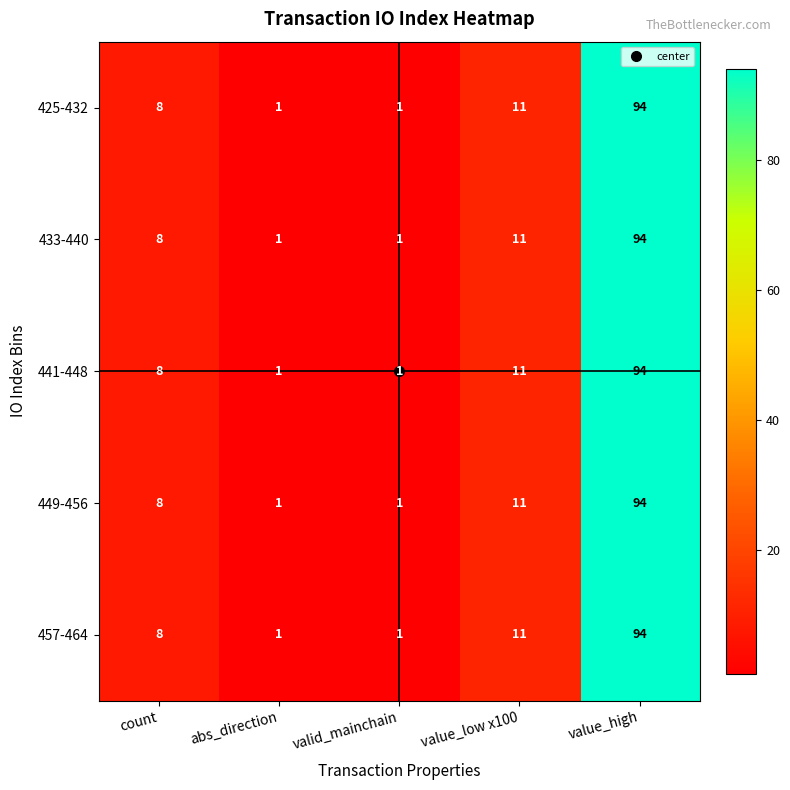

Is the value of 433-440 at valid_mainchain greater than the value of 441-448 at count?

No